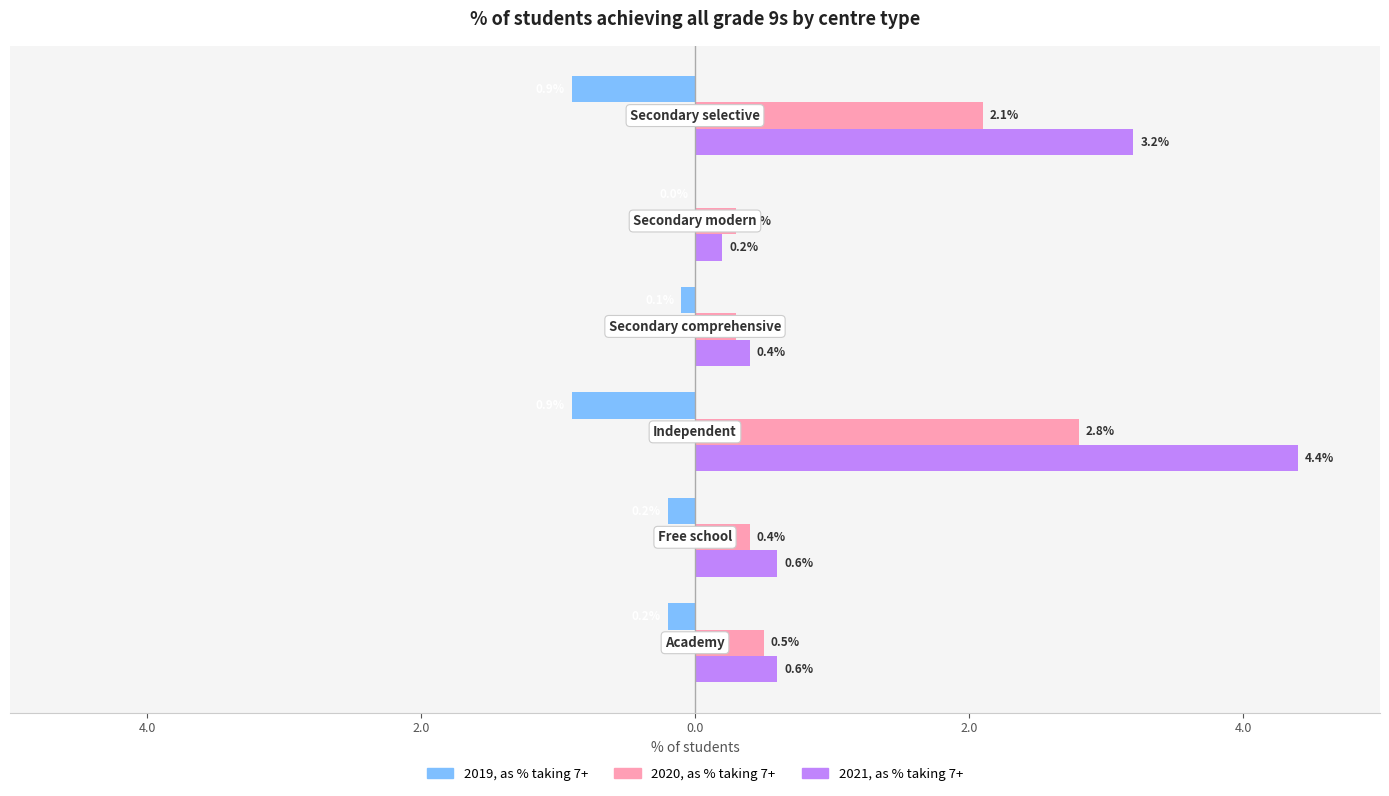

What are all the series names shown in the legend?

2019, as % taking 7+, 2020, as % taking 7+, 2021, as % taking 7+